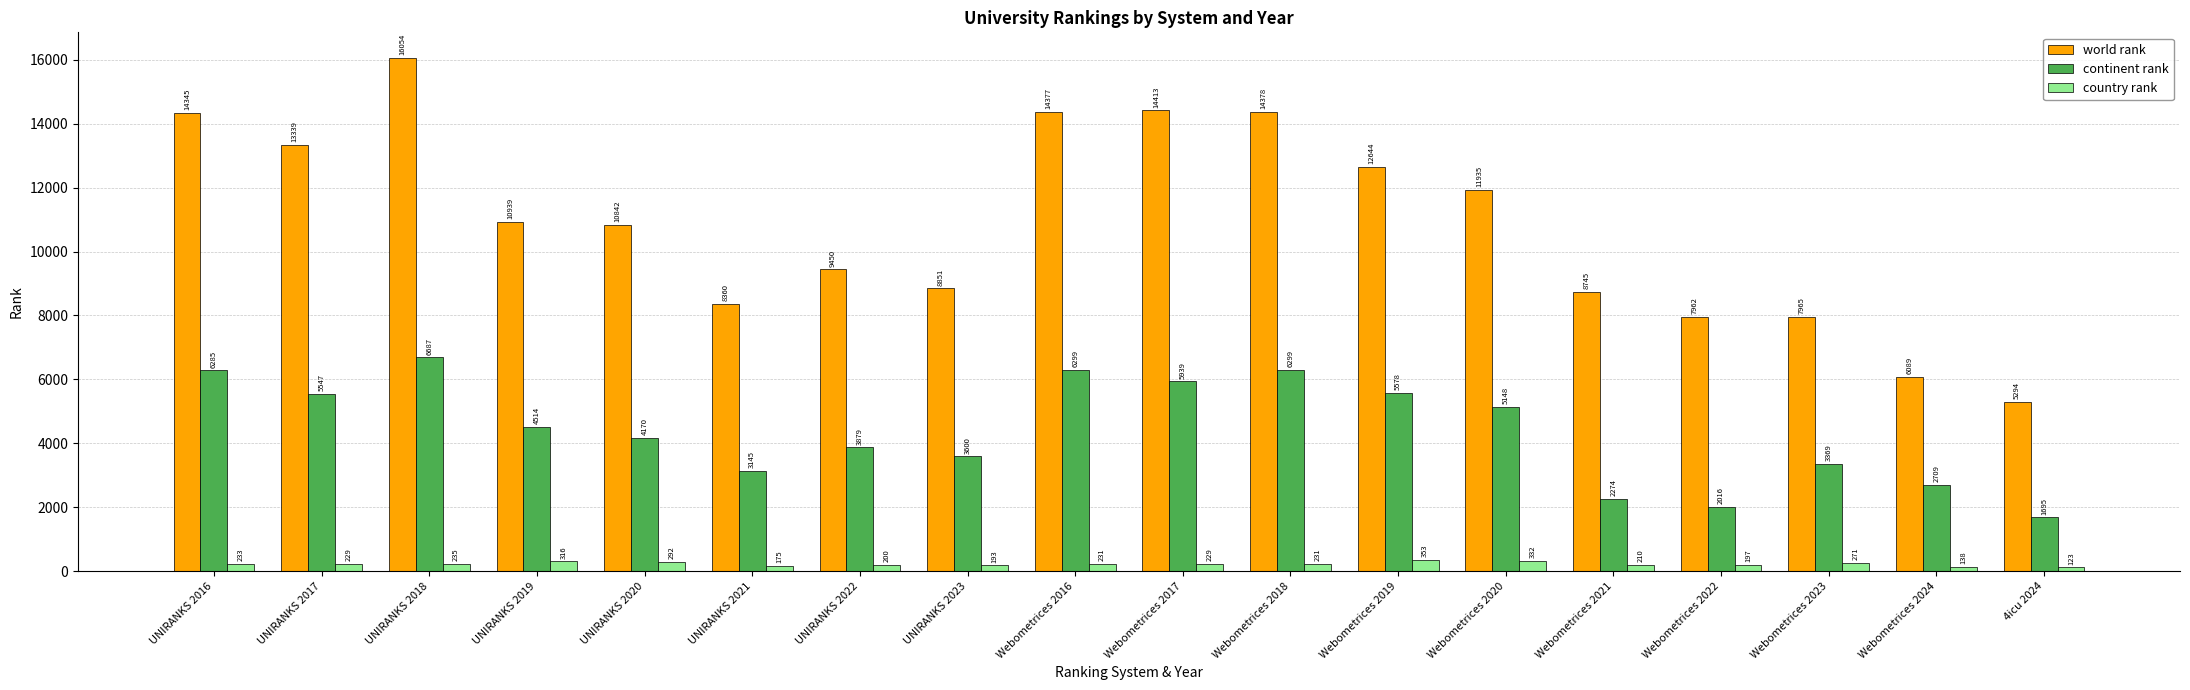

How many data points in continent rank are less than 4514?

9